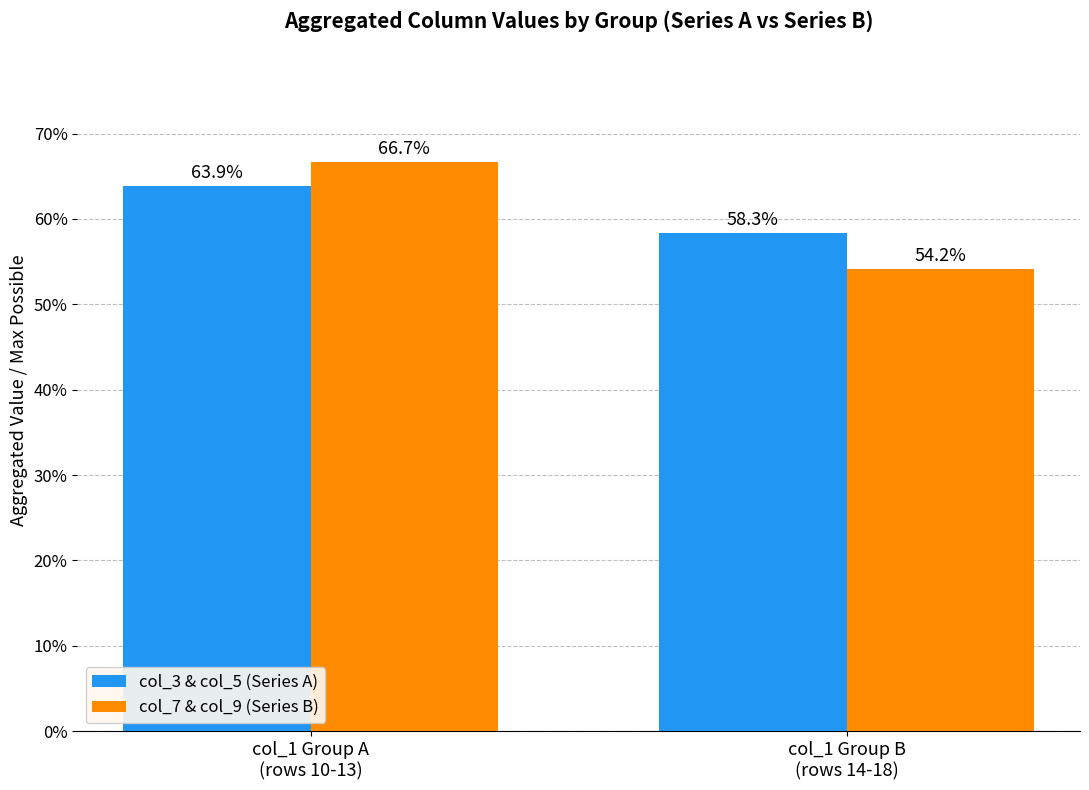

What is the greatest value displayed?

66.7